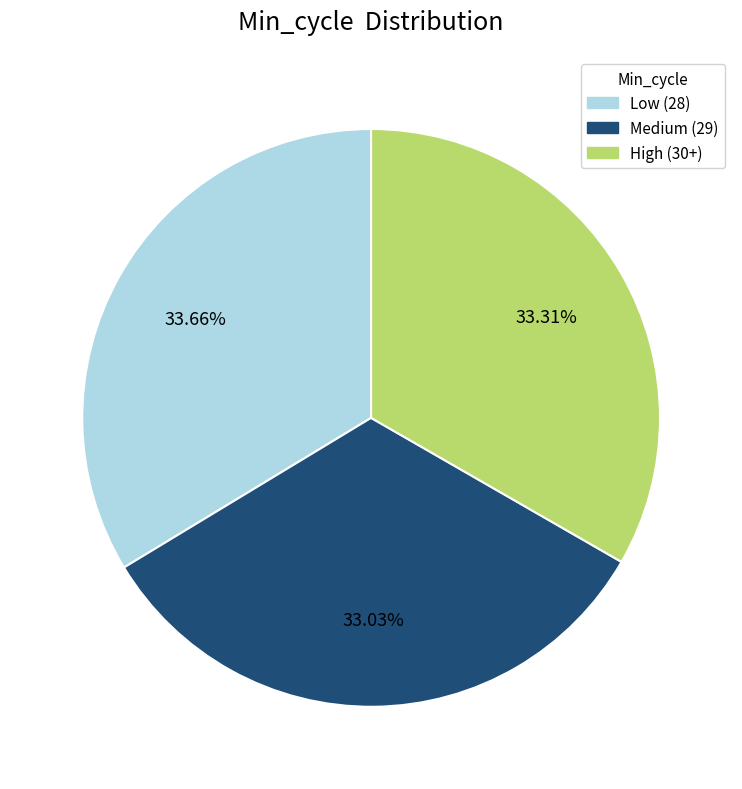

Is there a majority slice in this chart?

No